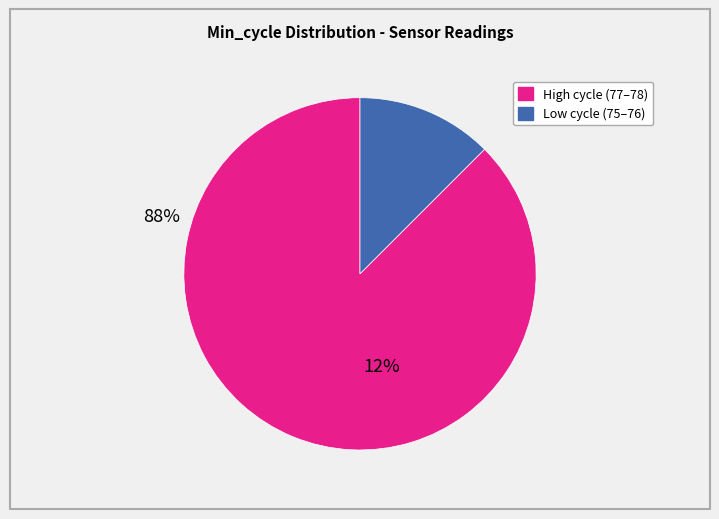

Does any single category account for the majority?

Yes